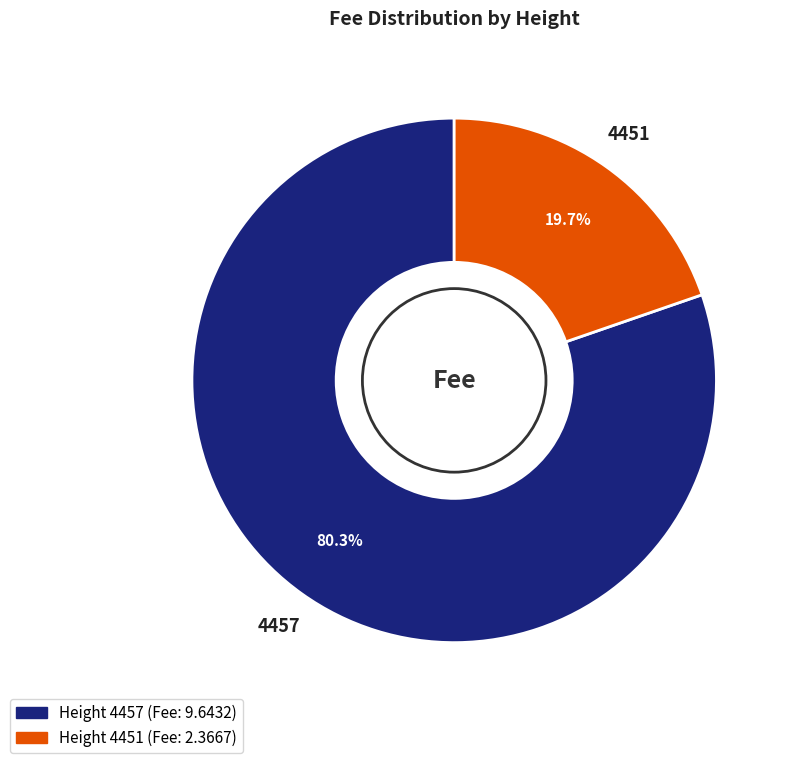

What is the smallest slice in the pie chart?

4451